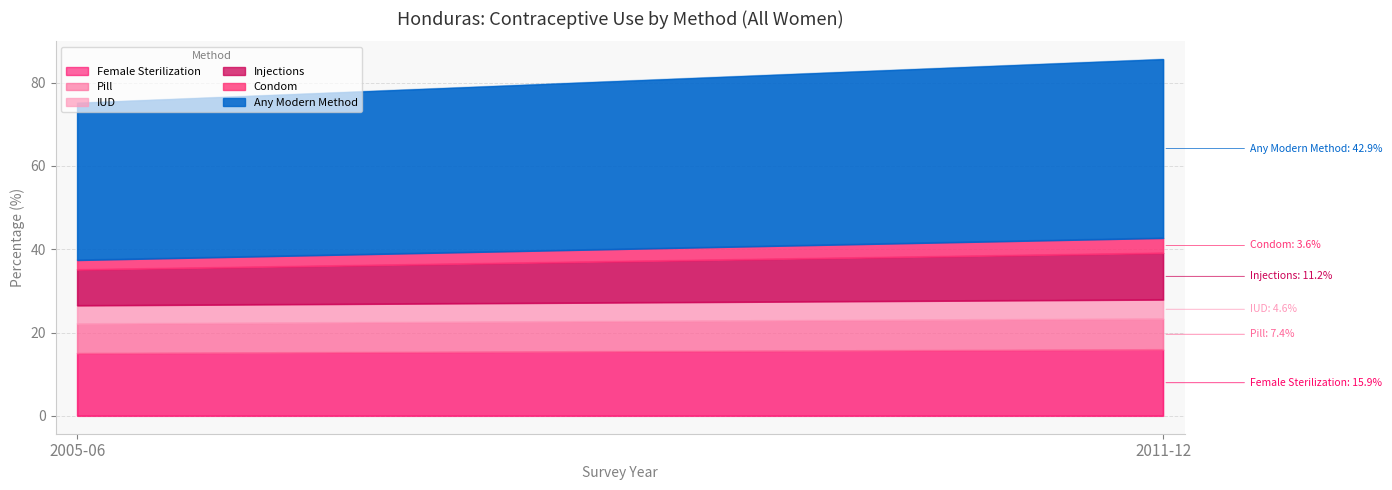

Is the value of Any Modern Method at 2005-06 greater than the value of Female Sterilization at 2005-06?

Yes